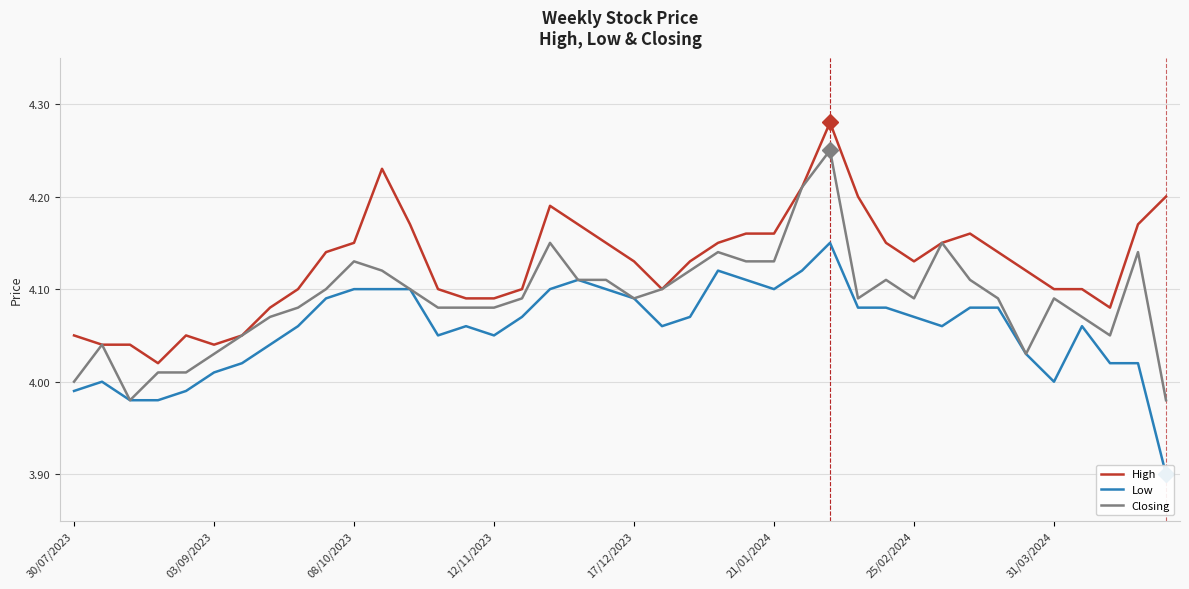

Is this an area chart (filled region under the line)?

No